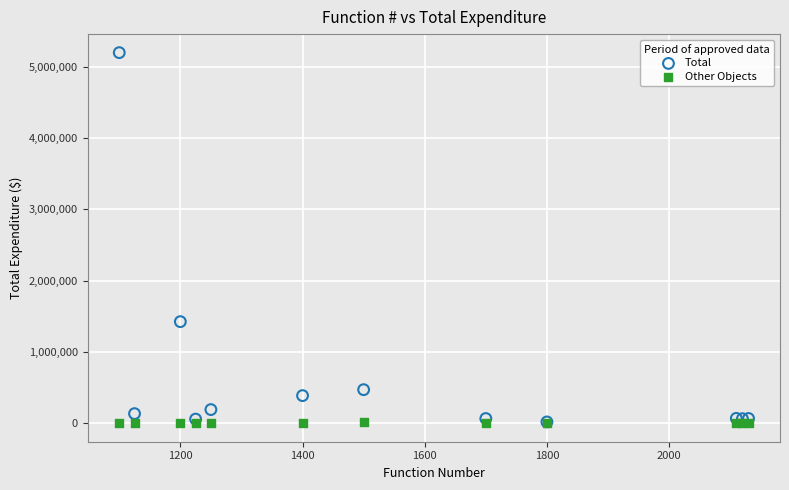

In the Total series, what Y value is closest to 2606284?

1423559